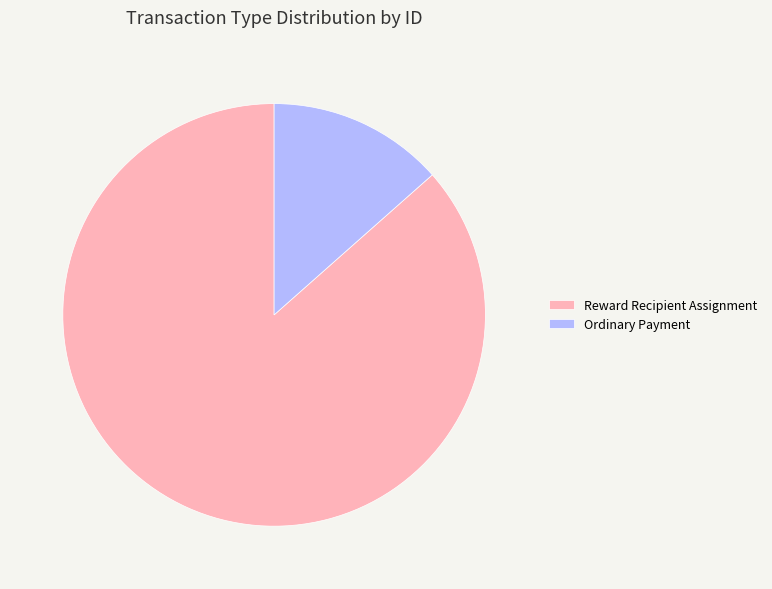

Does Ordinary Payment represent more than half of the total?

No